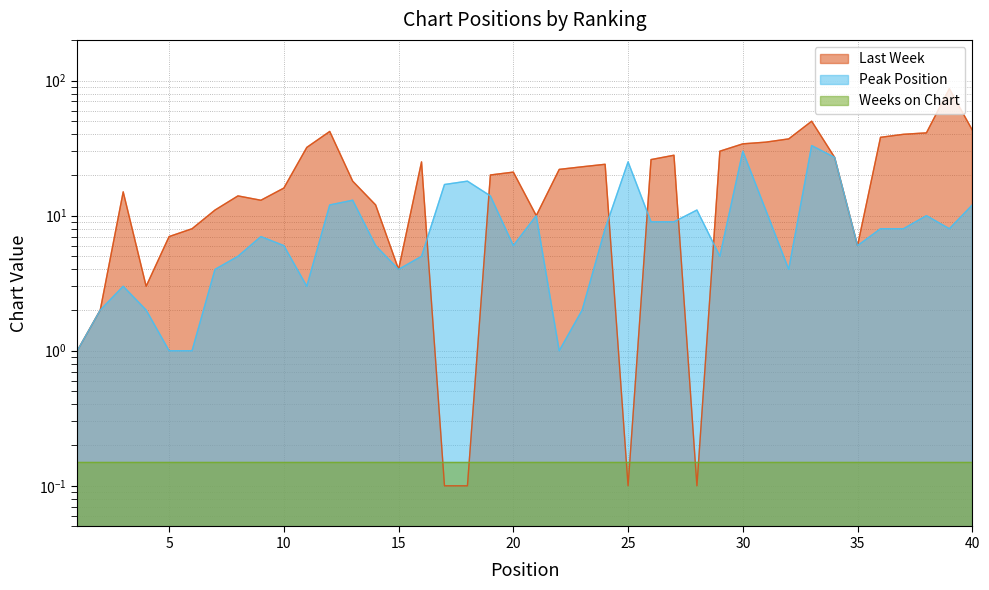

Where is the first local maximum for Peak Position?

3